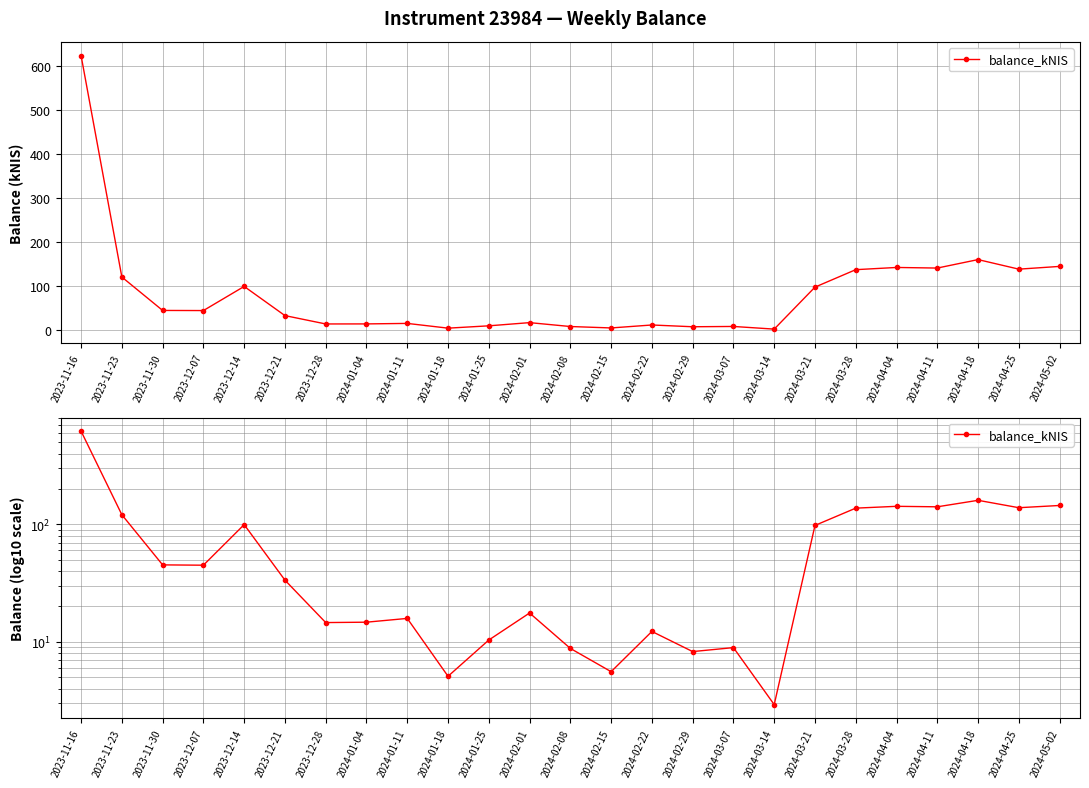

What is the difference between the maximum and minimum values?

619.5